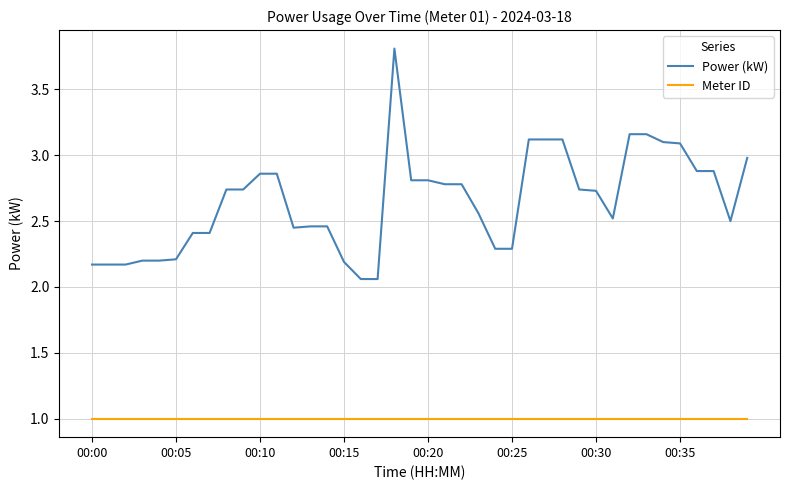

Which series has the largest range (max minus min)?

Power (kW)